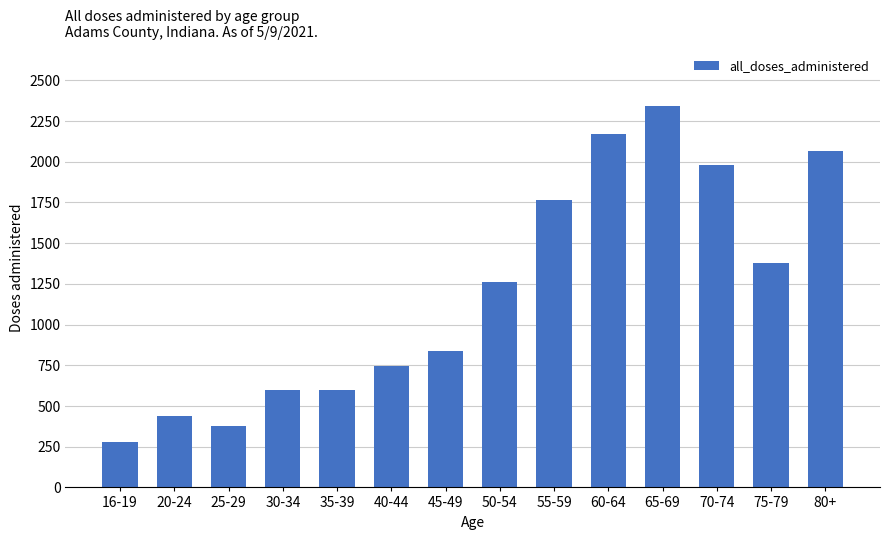

How many values are below 1261?

7